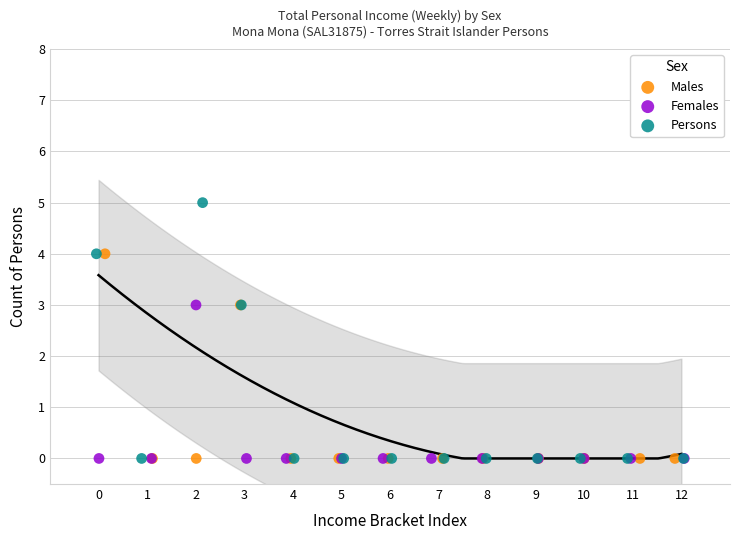

Which series has the widest spread of Y values?

Persons